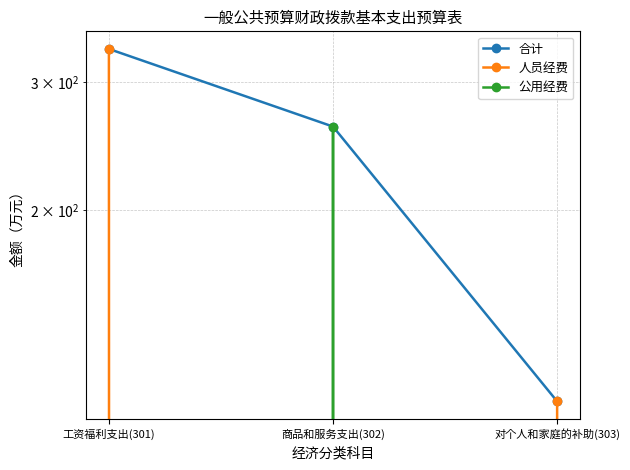

How many lines are shown in the chart?

3